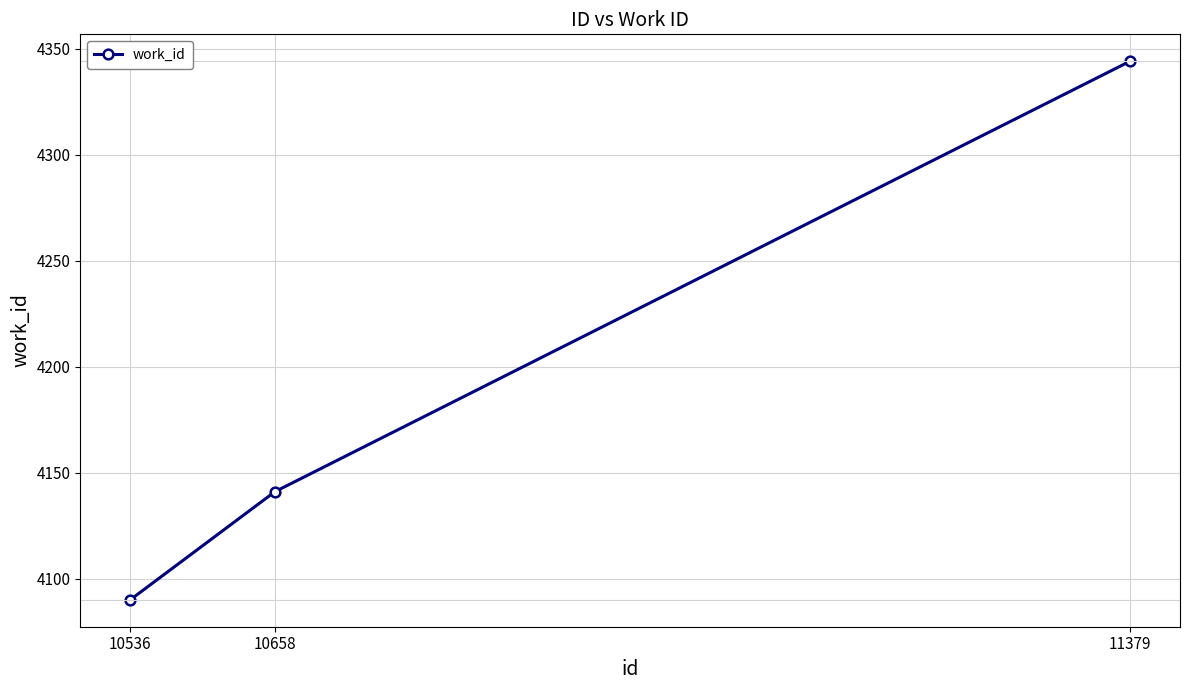

Reading left to right, what are all the values shown in this chart?

10536=4090	10658=4141	11379=4344